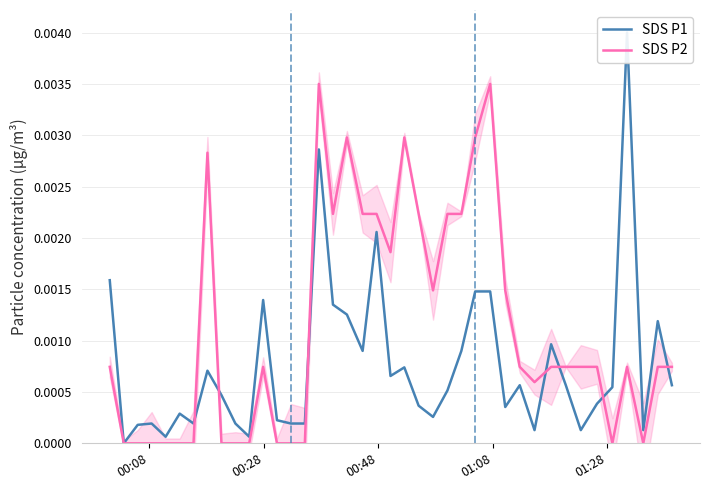

At how many categories does at least one series exceed 0?

39